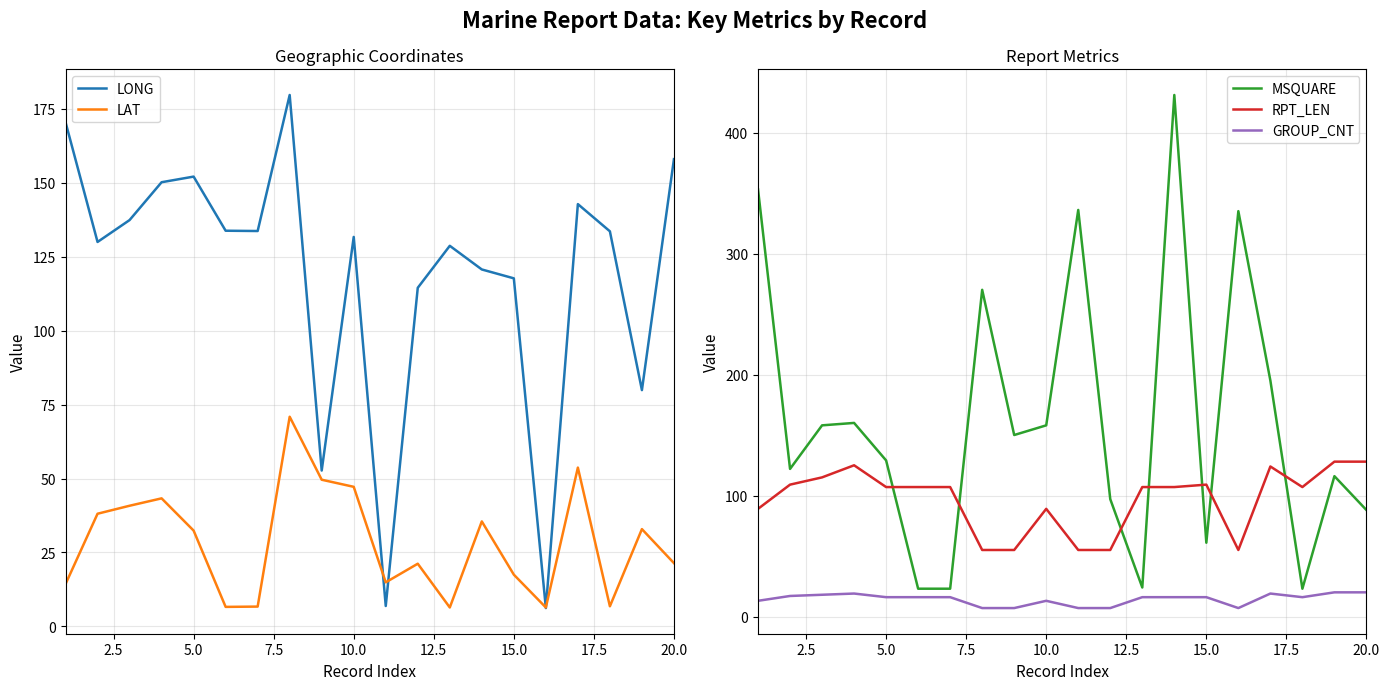

True or false: GROUP_CNT has a value of 13 at 10.0.

True